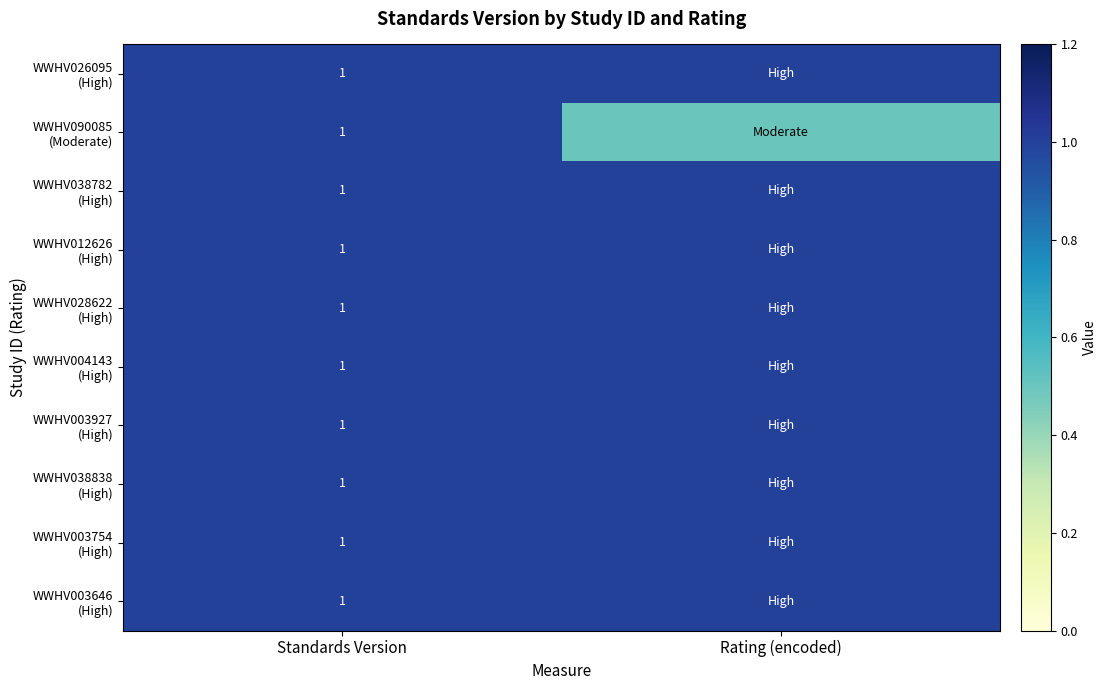

What is the total value across all series at Standards Version?

10.0